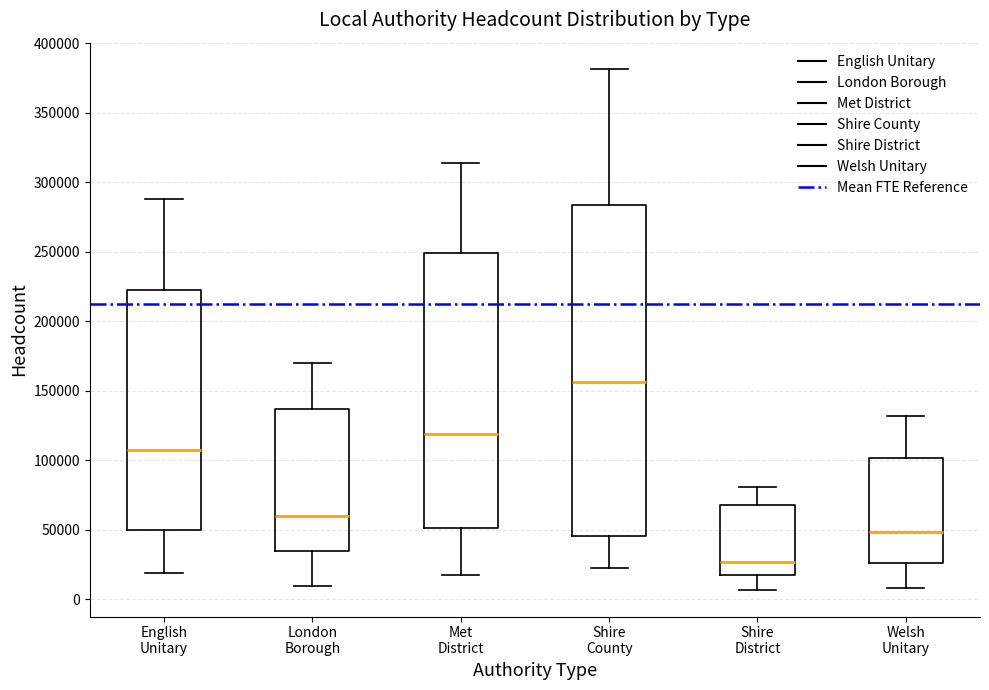

Reading left to right, transcribe this box plot: for each box, give where its median line is, the range the box spans, and where its two whiskers end, as read against the y-axis. The values are not printed on the chart, so give them approximately, as read against the axis.

English Unitary: median 105000, box 50000 to 220000, whiskers 20000 to 290000
London Borough: median 60000, box 35000 to 135000, whiskers 10000 to 170000
Met District: median 120000, box 50000 to 250000, whiskers 20000 to 315000
Shire County: median 155000, box 45000 to 285000, whiskers 20000 to 380000
Shire District: median 25000, box 15000 to 70000, whiskers 5000 to 80000
Welsh Unitary: median 50000, box 25000 to 100000, whiskers 10000 to 130000